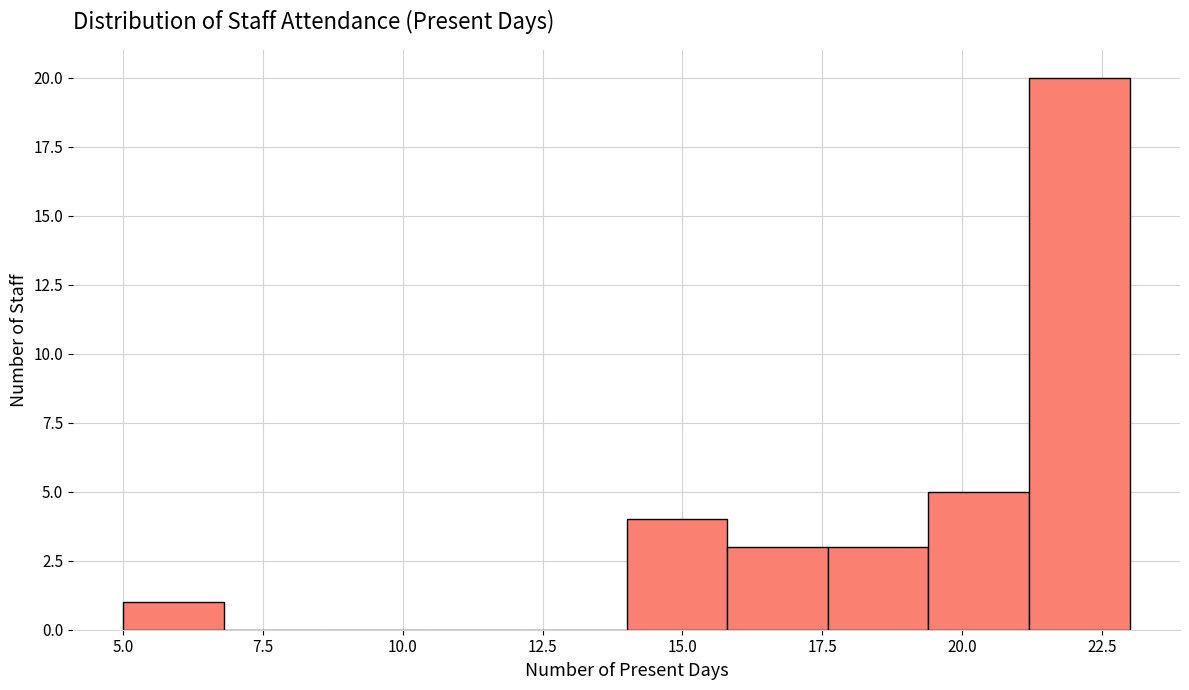

Read against the x-axis, roughly where is the centre of the tallest bar?

22.0